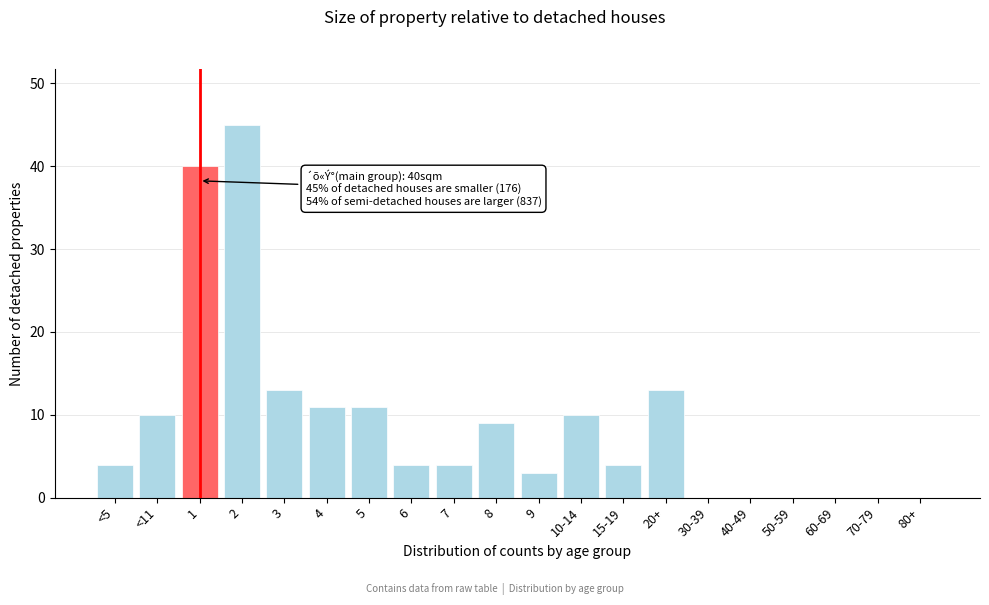

Reading left to right, list all the values displayed in this chart.

<5=4	<11=10	1=40	2=45	3=13	4=11	5=11	6=4	7=4	8=9	9=3	10-14=10	15-19=4	20+=13	30-39=0	40-49=0	50-59=0	60-69=0	70-79=0	80+=0